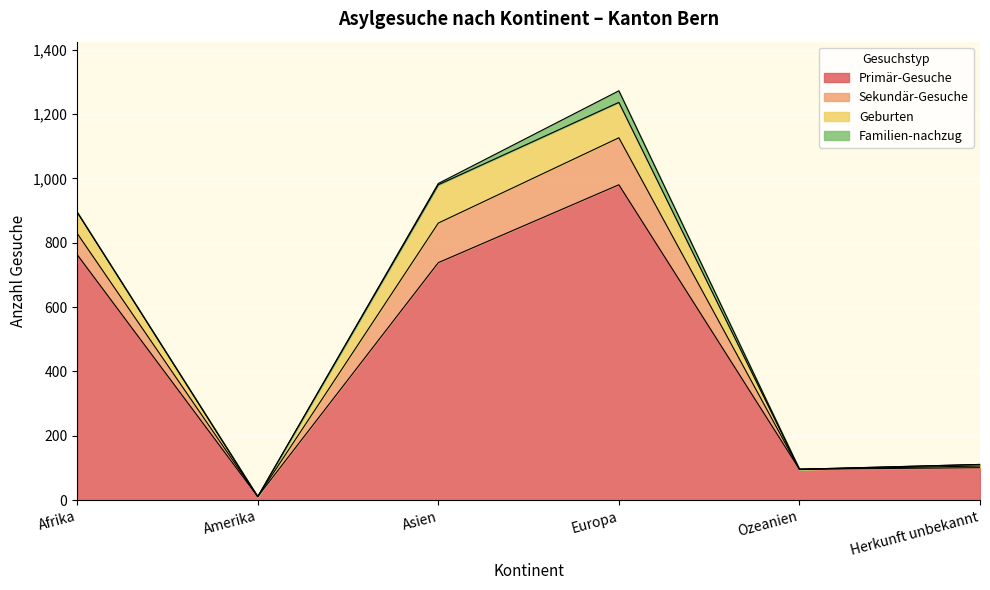

At which category does Sekundär-Gesuche reach its first local peak?

Europa